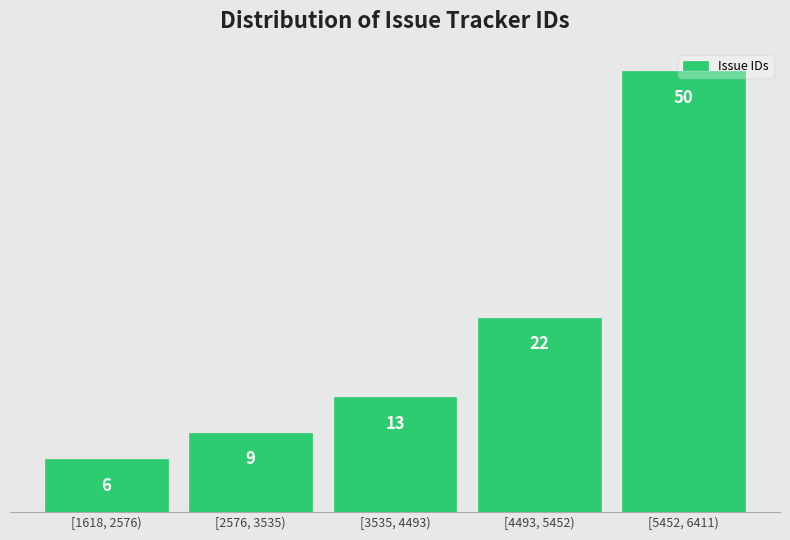

List the labels in order of value, smallest first.

[1618, 2576), [2576, 3535), [3535, 4493), [4493, 5452), [5452, 6411)